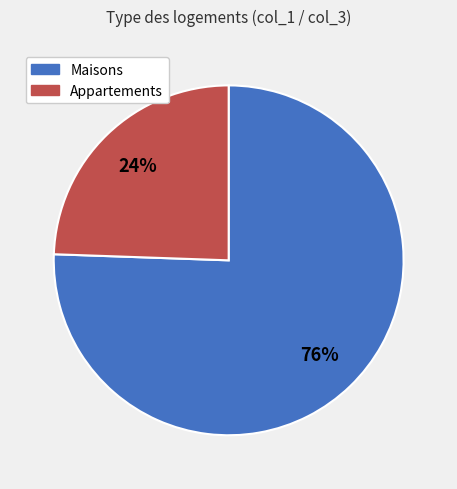

To the nearest percent, what is the average slice percentage?

50%